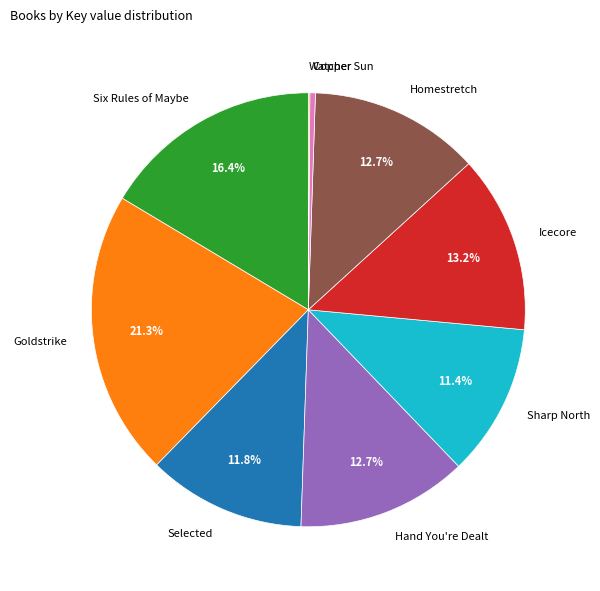

What percentage is NOT represented by Hand You're Dealt?

87.3%